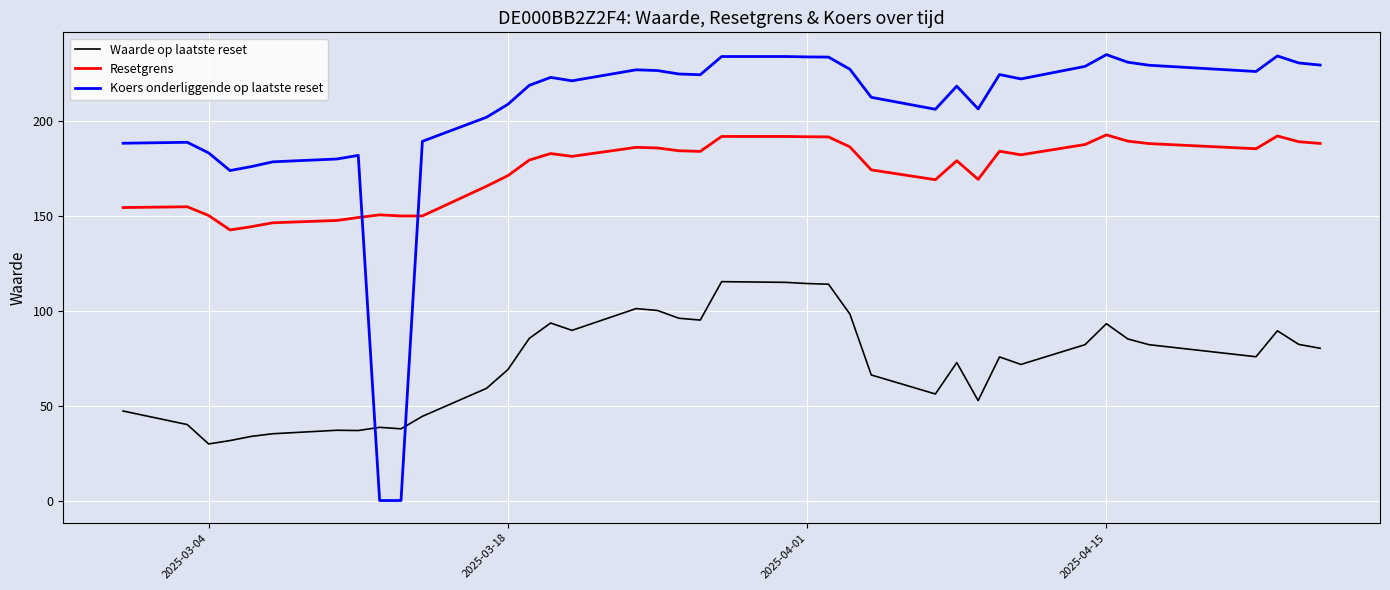

True or false: Resetgrens and Waarde op laatste reset intersect in this chart.

False